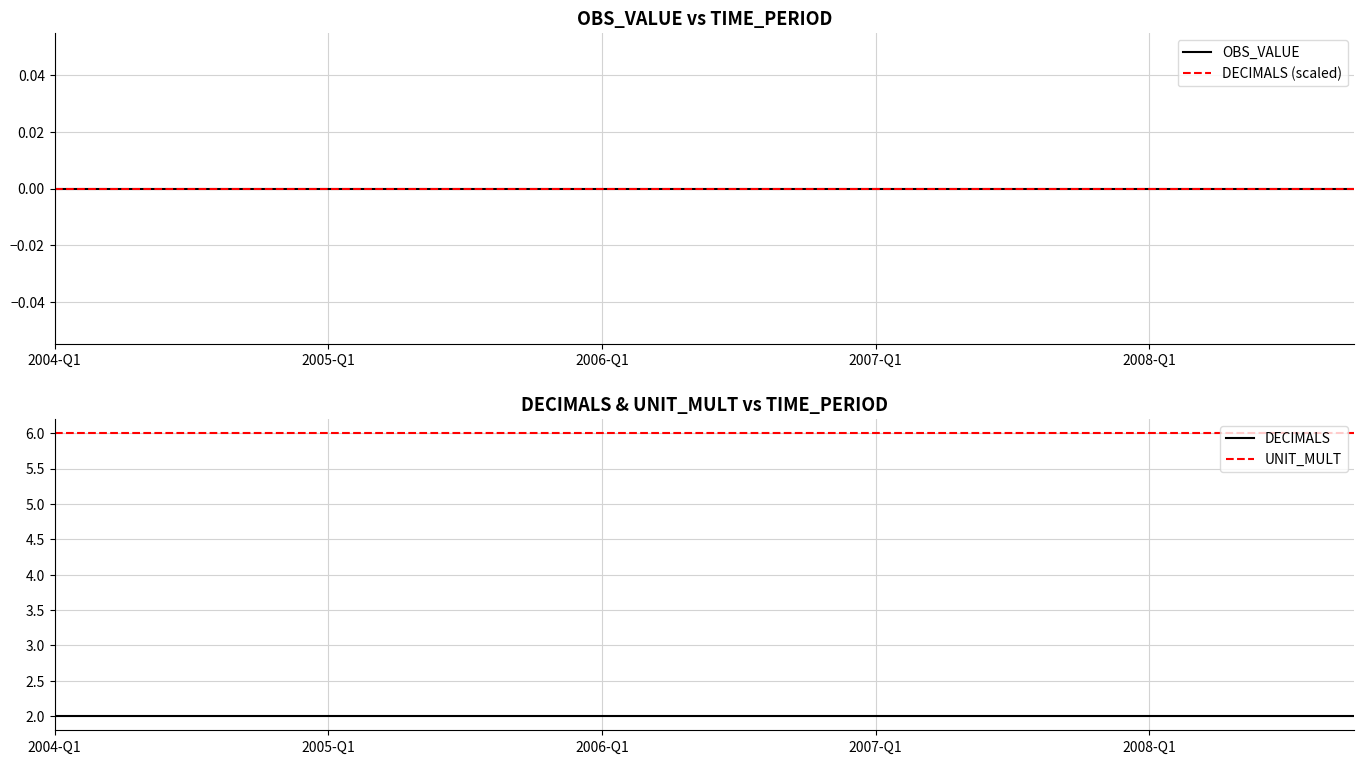

The value of DECIMALS at 2007-Q1 is 3. True or false?

False